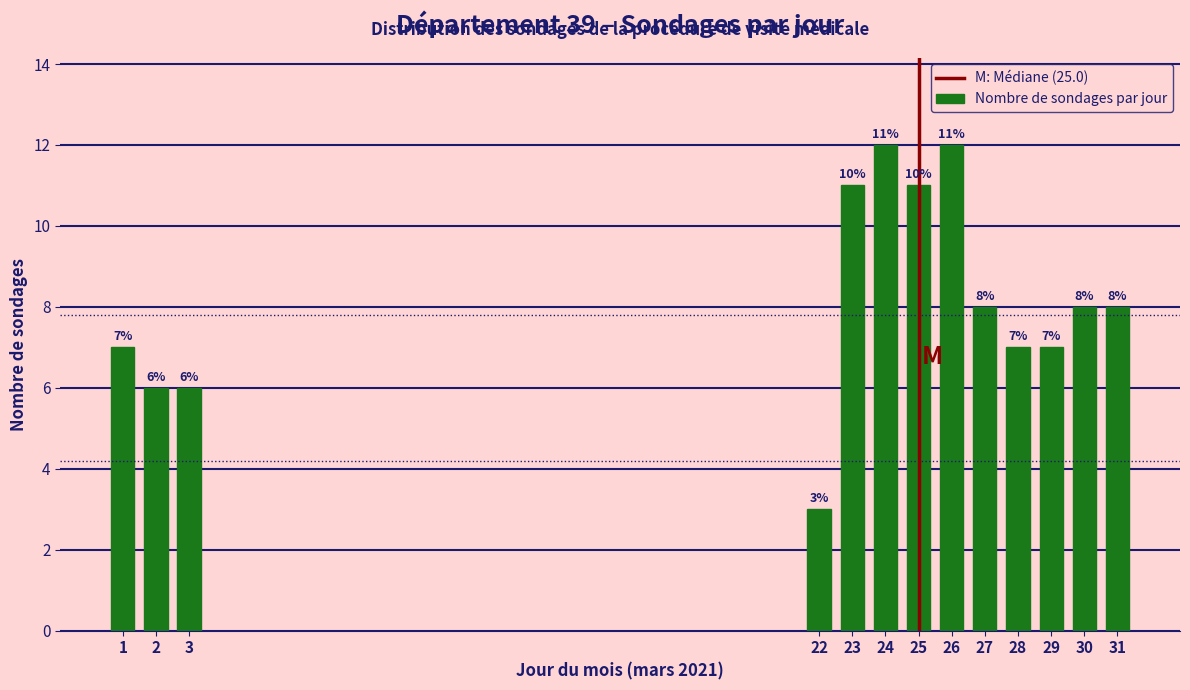

Reading left to right, what are all the values shown in this chart?

1=7	2=6	3=6	22=3	23=11	24=12	25=11	26=12	27=8	28=7	29=7	30=8	31=8